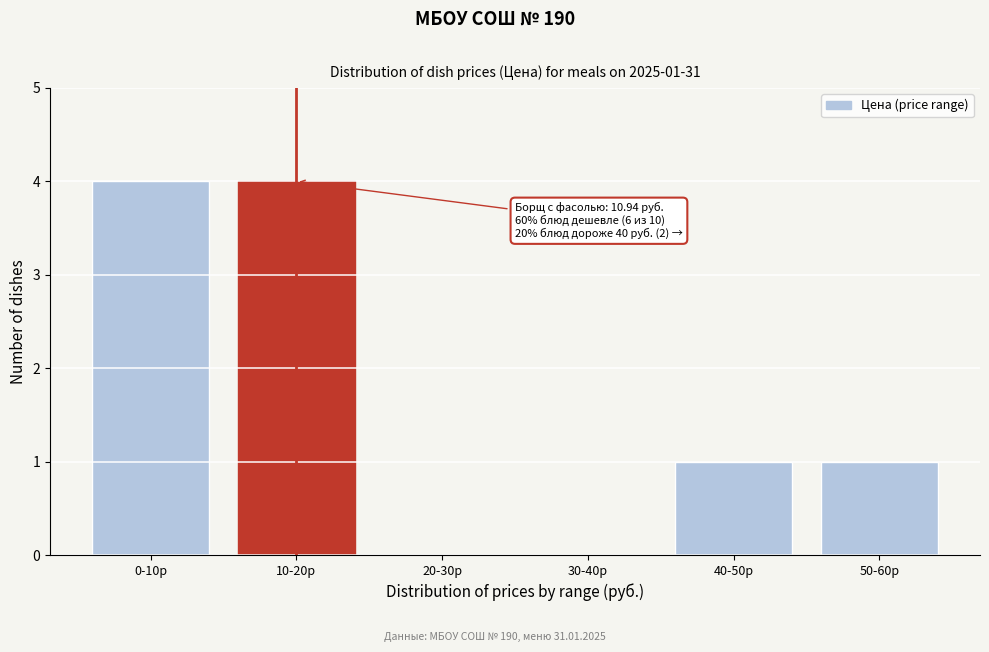

Reading left to right, list all the values displayed in this chart.

0-10р=4	10-20р=4	20-30р=0	30-40р=0	40-50р=1	50-60р=1